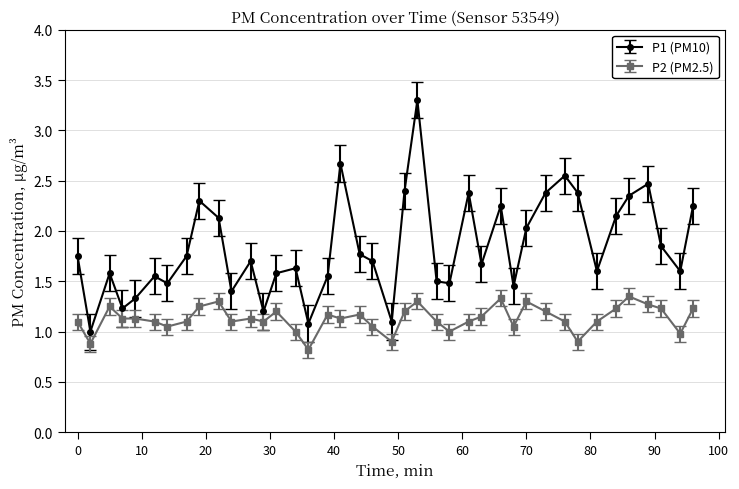

What is the lowest value of the P2 (PM2.5) series?

0.8